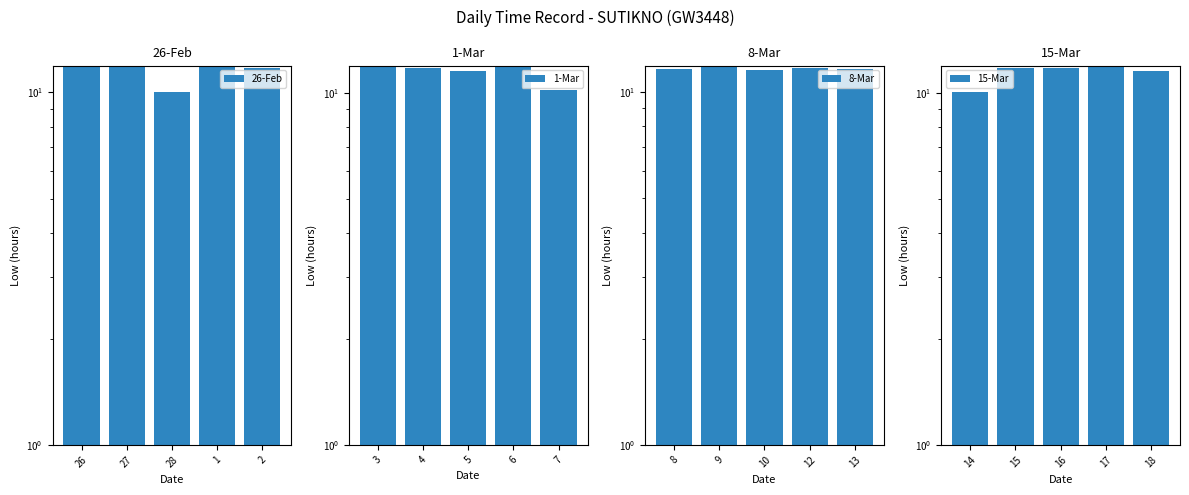

True or false: 15-Mar has a value of 18.9 at 16.

False